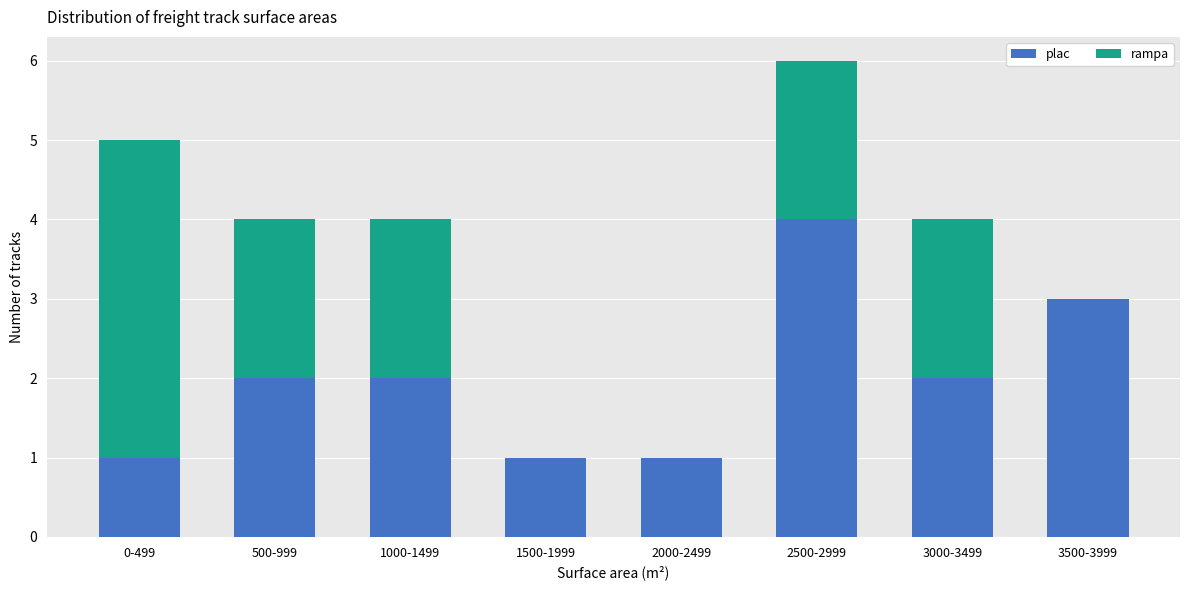

Reading left to right, transcribe the values for plac.

0-499=1	500-999=2	1000-1499=2	1500-1999=1	2000-2499=1	2500-2999=4	3000-3499=2	3500-3999=3